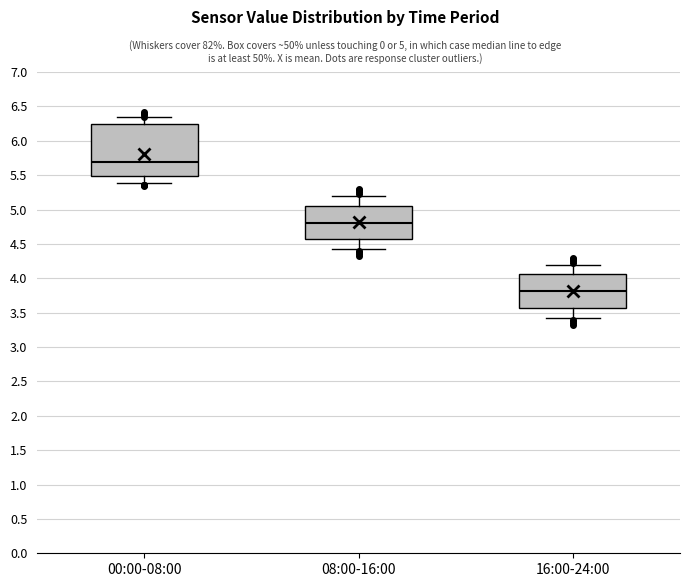

Comparing the boxes themselves (not the whiskers), which one is the tallest?

00:00-08:00